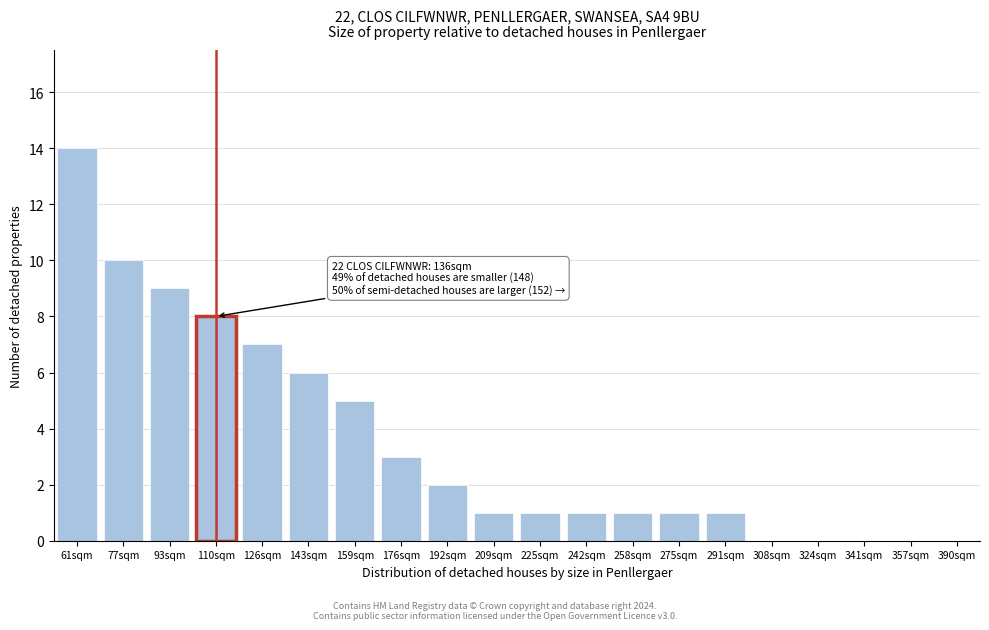

Reading right to left, what are all the values shown in this chart?

390sqm=0	357sqm=0	341sqm=0	324sqm=0	308sqm=0	291sqm=1	275sqm=1	258sqm=1	242sqm=1	225sqm=1	209sqm=1	192sqm=2	176sqm=3	159sqm=5	143sqm=6	126sqm=7	110sqm=8	93sqm=9	77sqm=10	61sqm=14